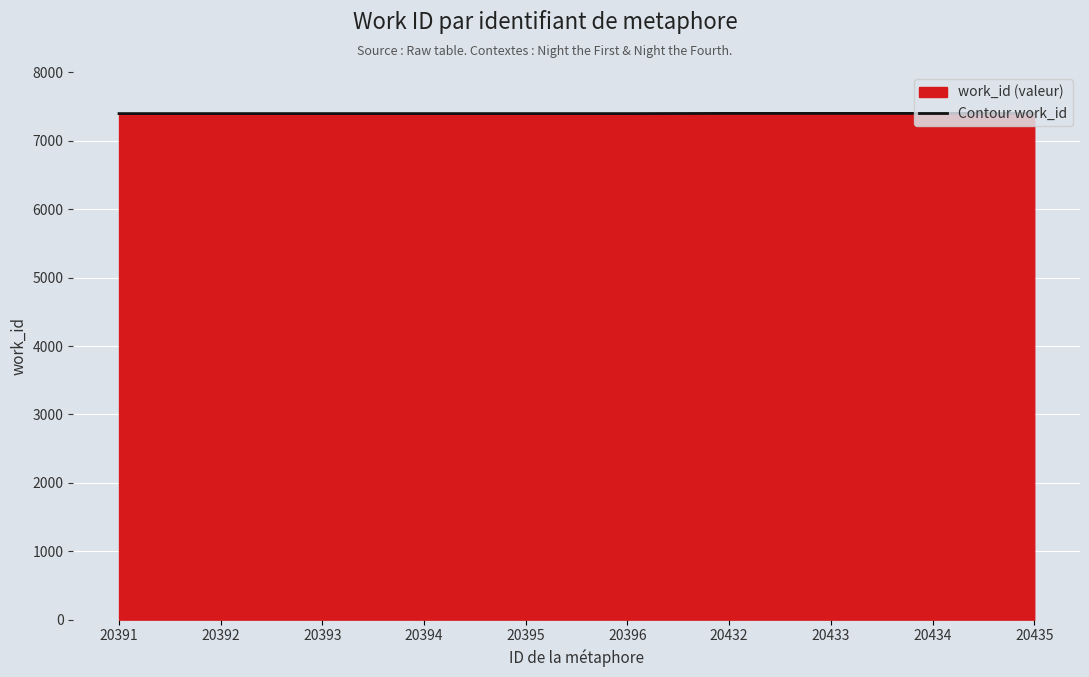

What is the average value?

7400